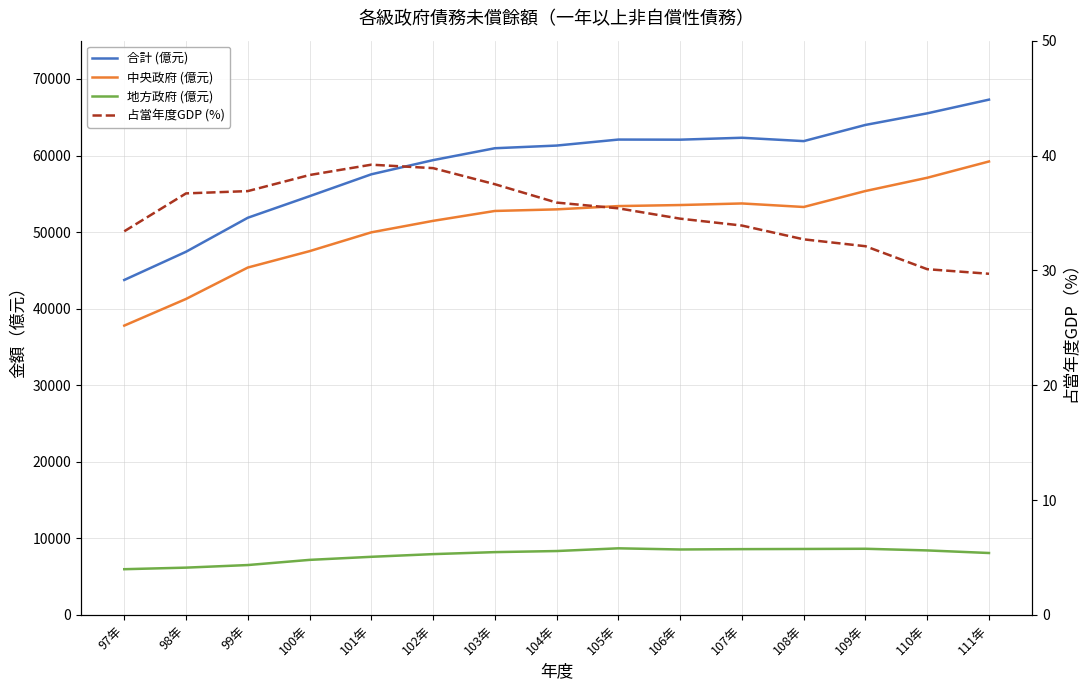

List the series in order of their peak value, lowest first.

占當年度GDP (%), 地方政府 (億元), 中央政府 (億元), 合計 (億元)